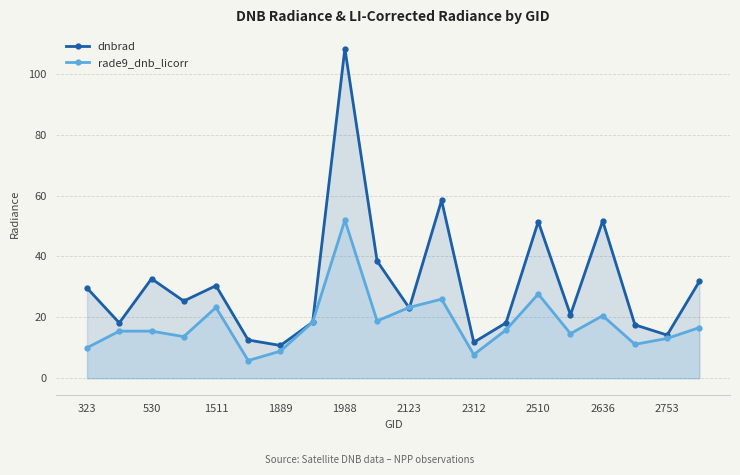

Rank the series by their average value, from lowest to highest.

rade9_dnb_licorr, dnbrad